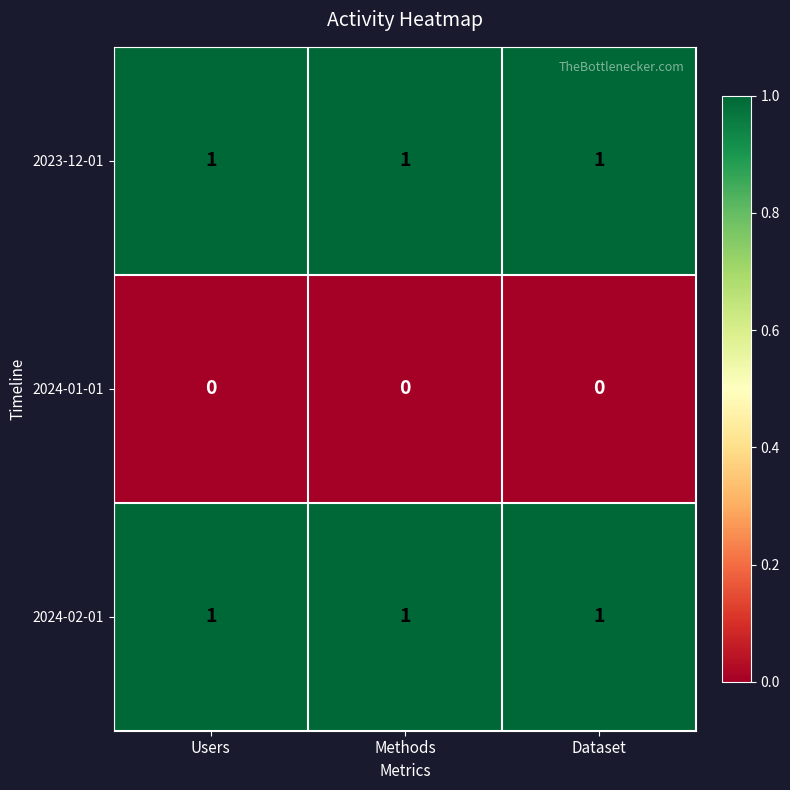

What is the sum of all 2024-02-01 values?

3